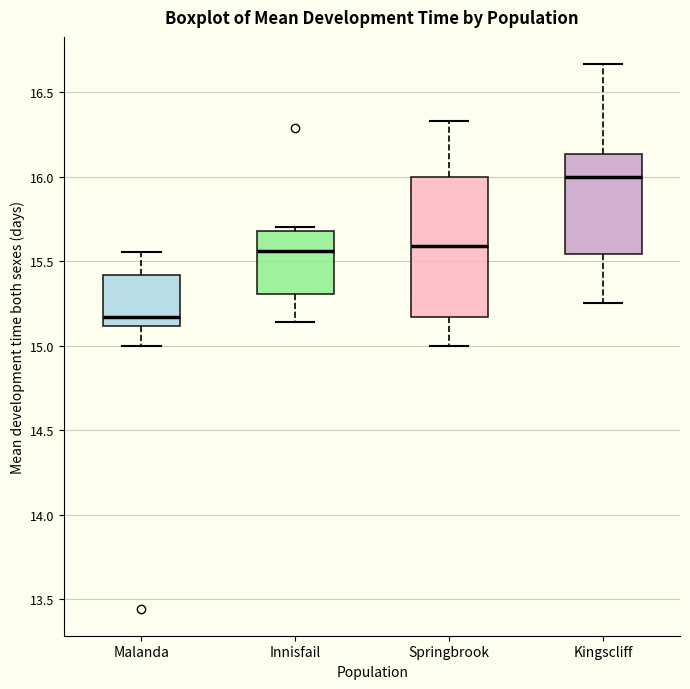

Where does the lower whisker of the box for Malanda end on the y-axis? The values are not printed on the chart, so give them approximately, as read against the axis.

15.00